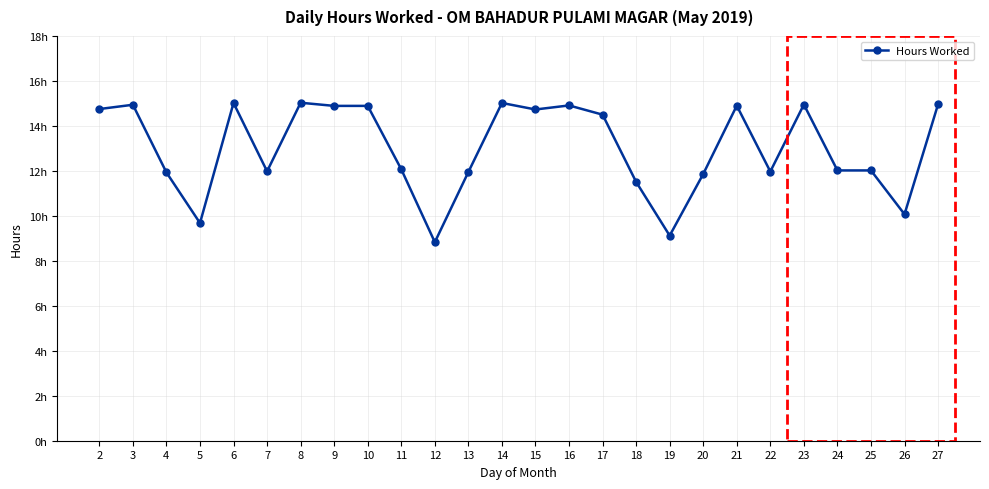

The value at 15 is 14.7. True or false?

True